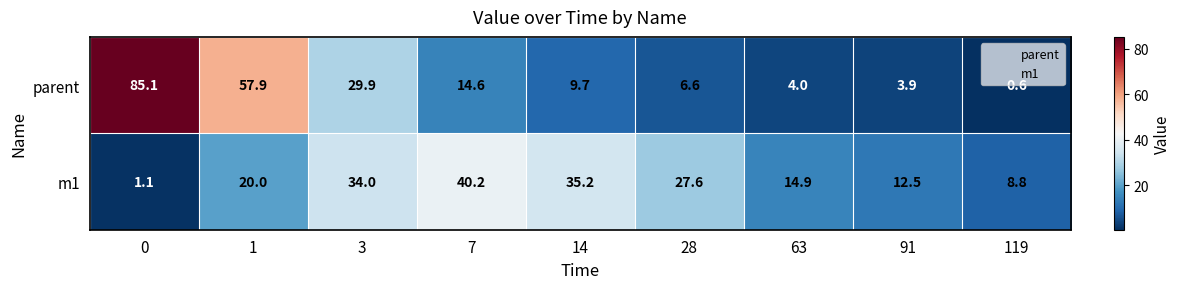

How many data points does each series have?

9